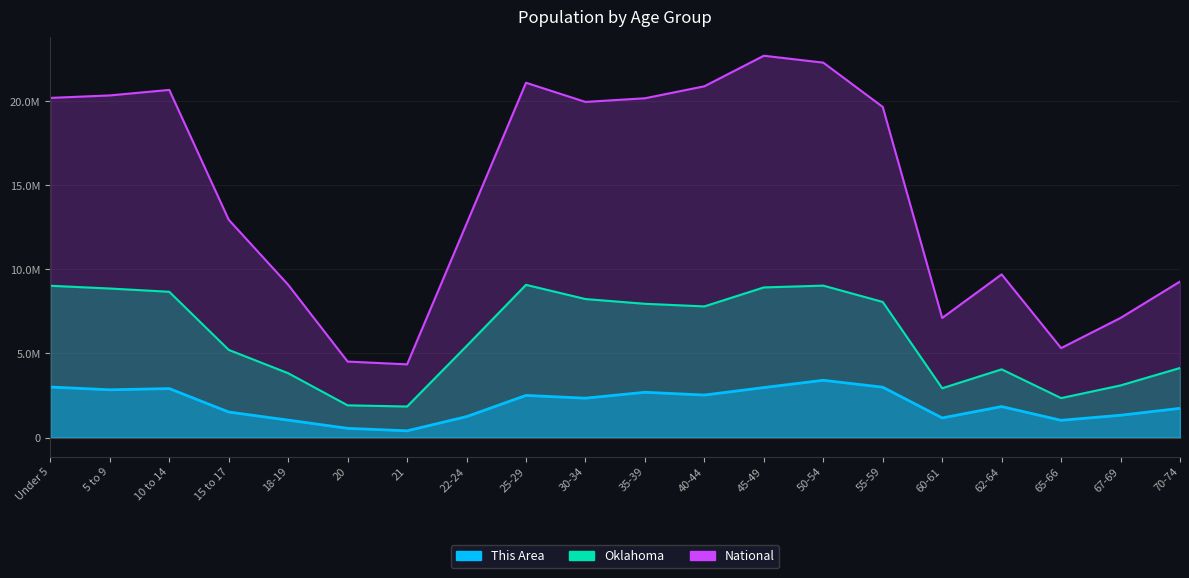

What is the maximum value for Oklahoma?

9083436.4